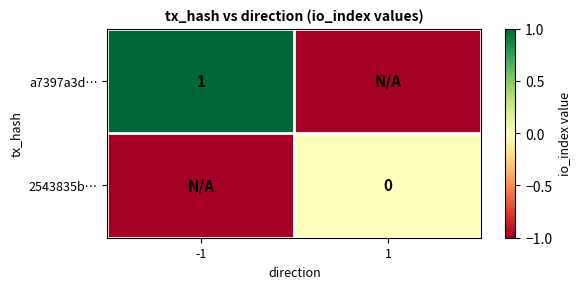

The value of a7397a3d… at -1 is 1. True or false?

True